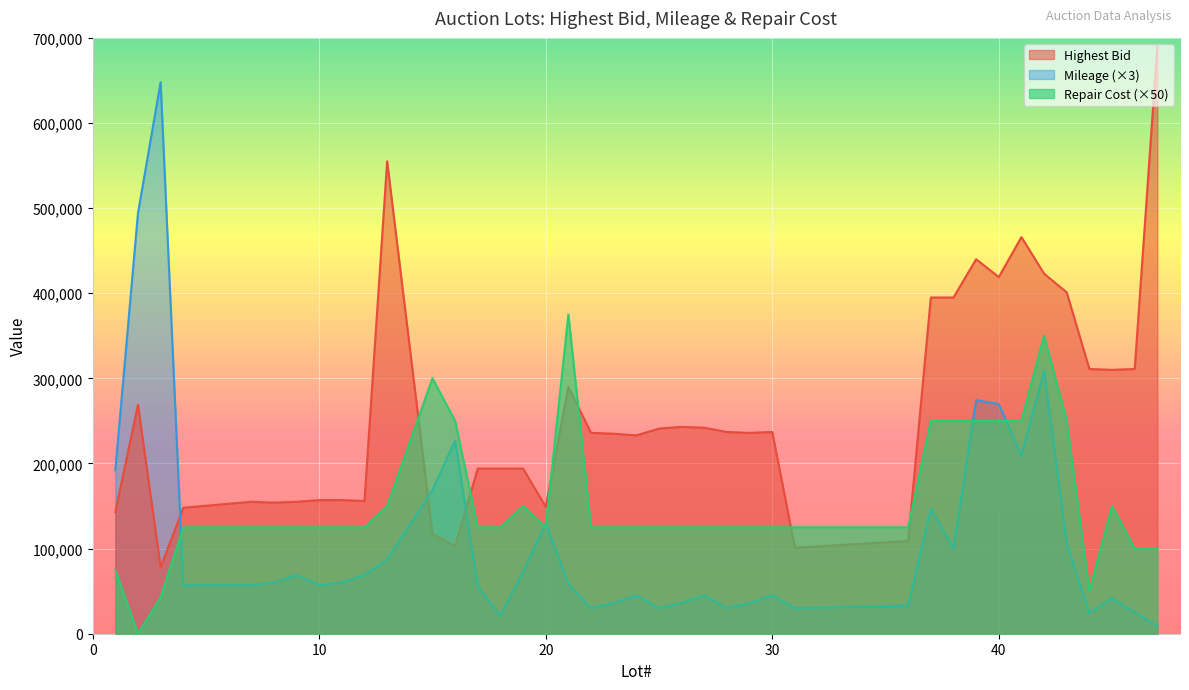

Reading left to right, transcribe all the data shown in this chart.

Highest Bid: 143000	269000	78000	148000	155000	154000	155000	157000	157000	156000	555000	117000	103000	194000	194009	194000	149000	290000	236000	235000	233000	241000	243000	242000	237000	236000	237000	101000	109000	395000	395000	440000	419000	466000	423000	401000	311000	310000	311000	690000
Mileage: 192000	494043	648000	57000	57000	60000	69000	57000	60000	69000	87300	168600	227187	55461	21024	72690	129930	58518	30000	36000	45000	30000	36000	45000	30000	36000	45000	30000	33000	147000	100500	274500	269700	209076	309174	106203	24132	41700	24969	9255
Repair Cost: 75000	0	42500	125000	125000	125000	125000	125000	125000	125000	150000	300000	250000	125000	125000	150000	125000	375000	125000	125000	125000	125000	125000	125000	125000	125000	125000	125000	125000	250000	250000	250000	250000	250000	350000	250000	50000	150000	100000	100000